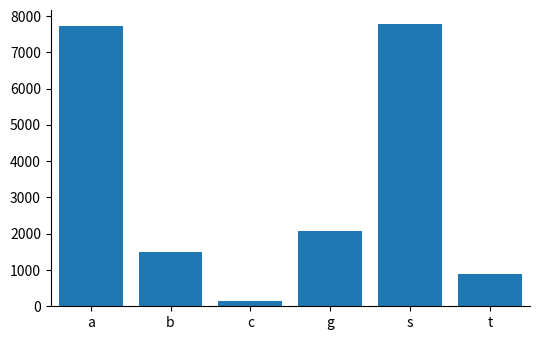

Which category has the lowest value across all series?

c